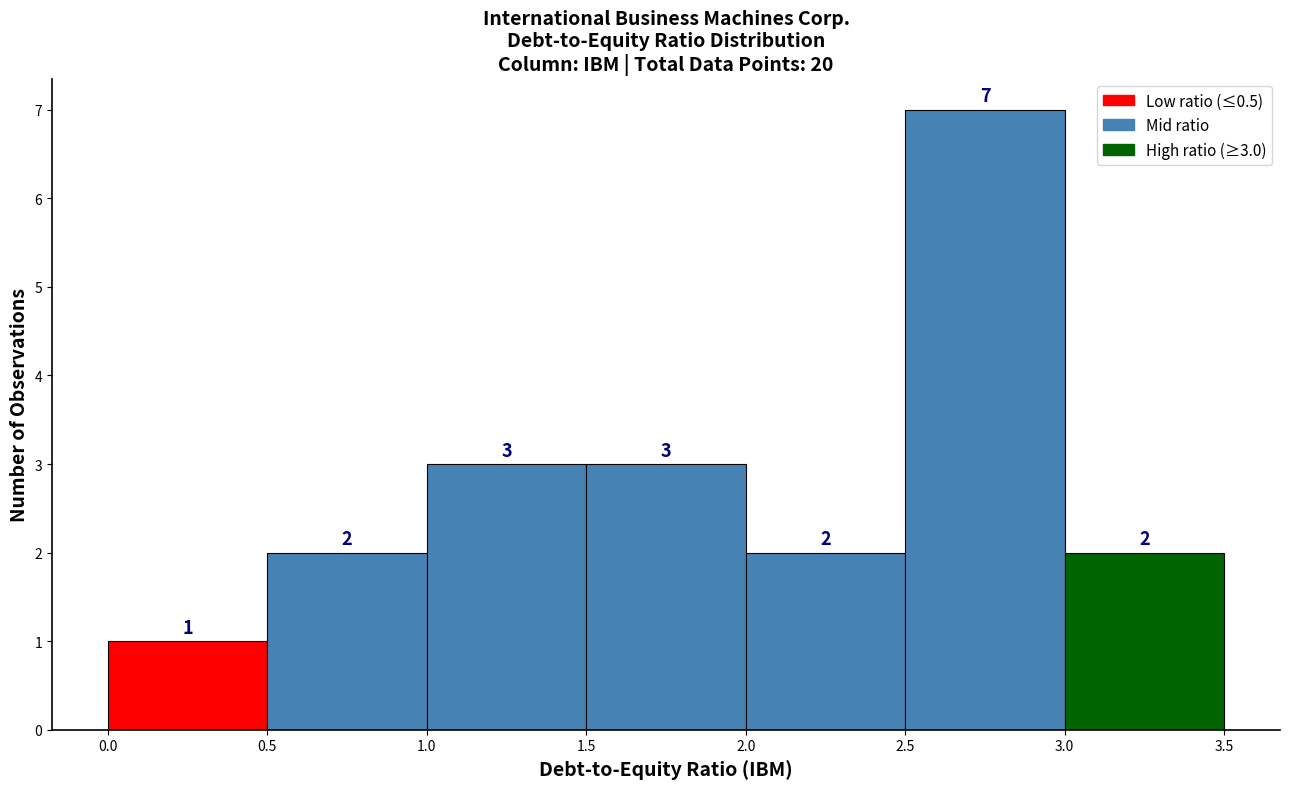

Over which range of the x-axis is the bar tallest?

2.5 to 3.0